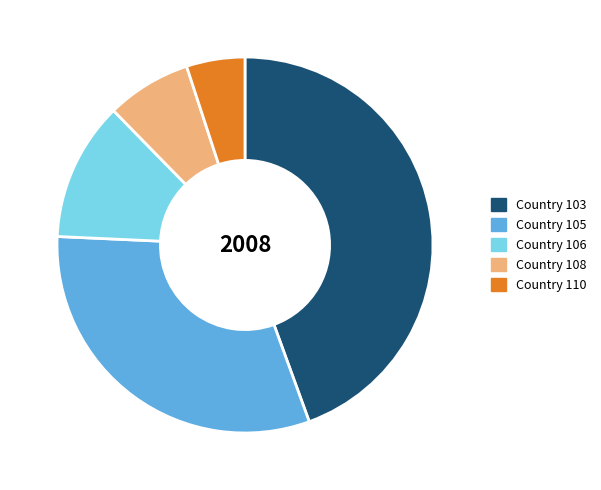

Is there any slice that represents more than half of the pie?

No